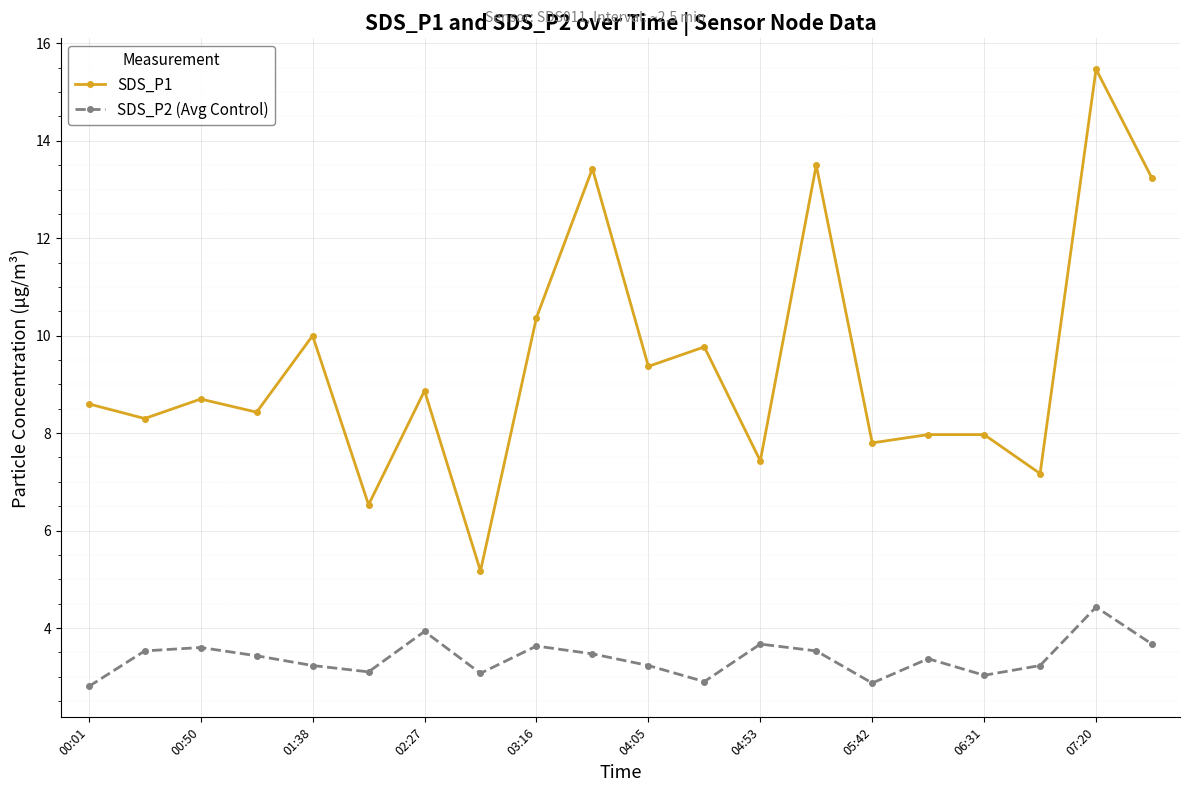

At how many categories does at least one series exceed 6?

19